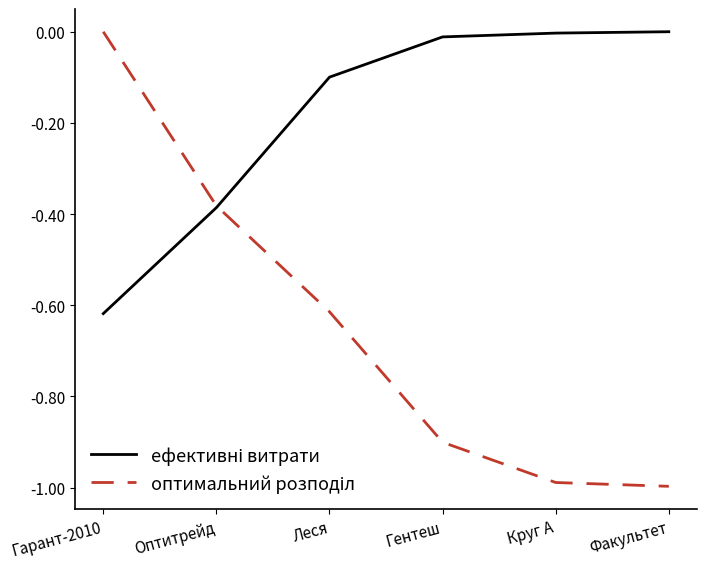

What position from the left is Факультет?

6